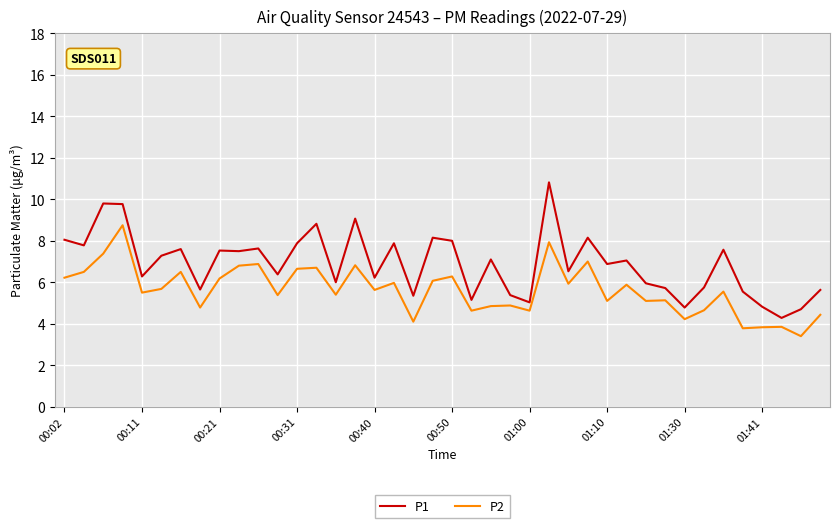

Which series has the largest total across all categories?

P1